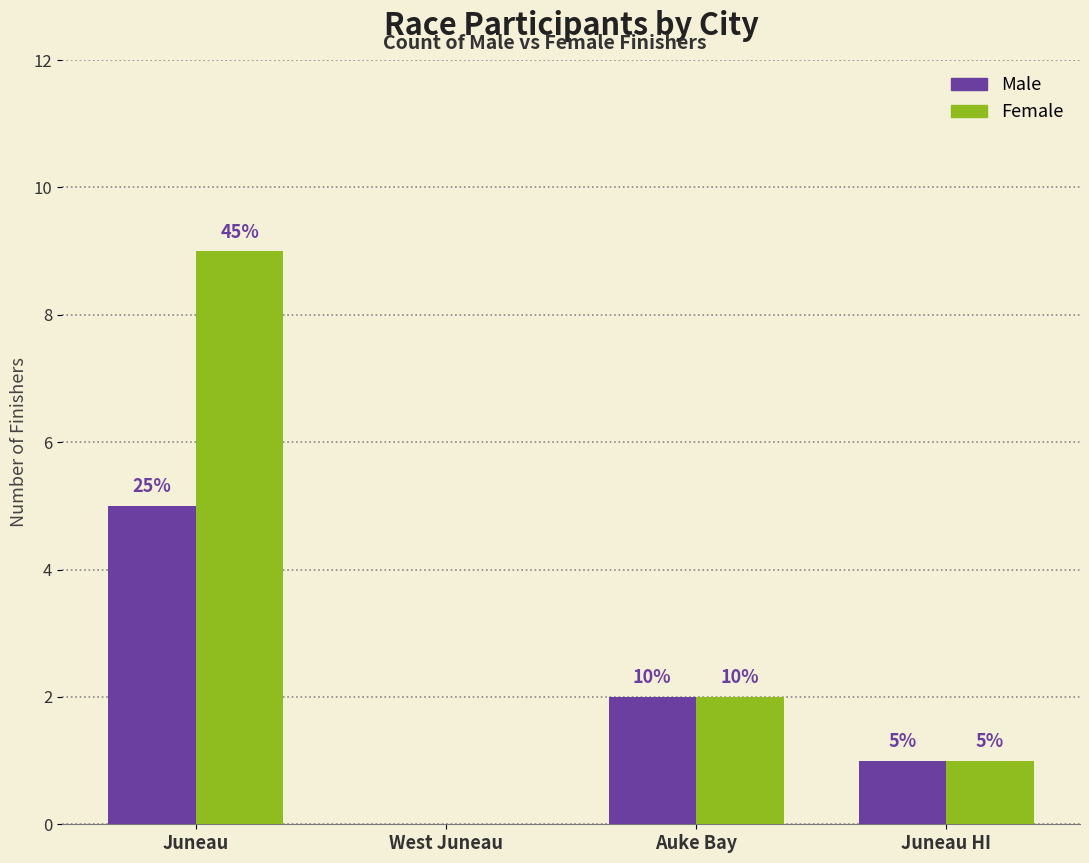

How many groups of bars are there?

4